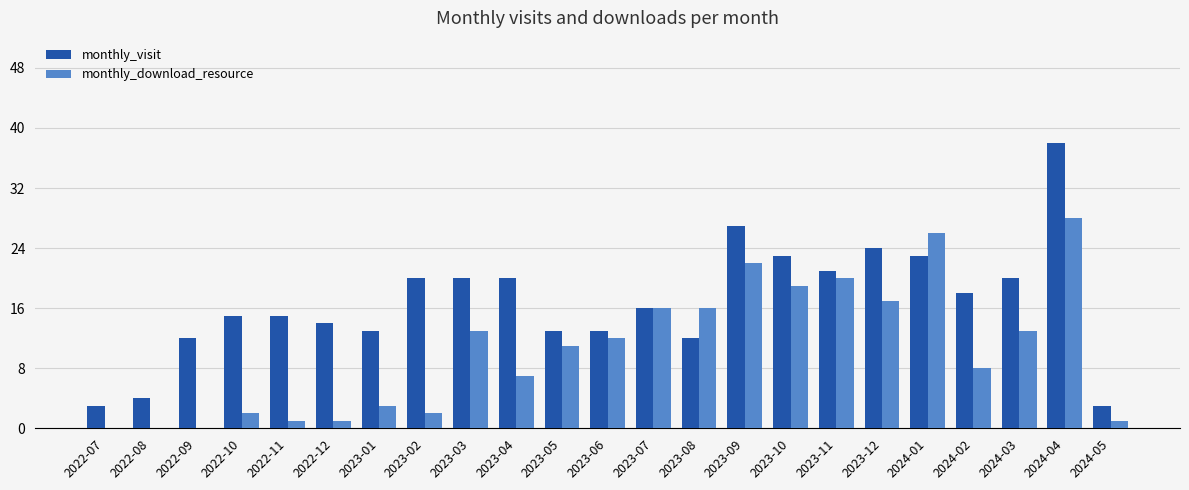

Which series has the largest total across all categories?

monthly_visit